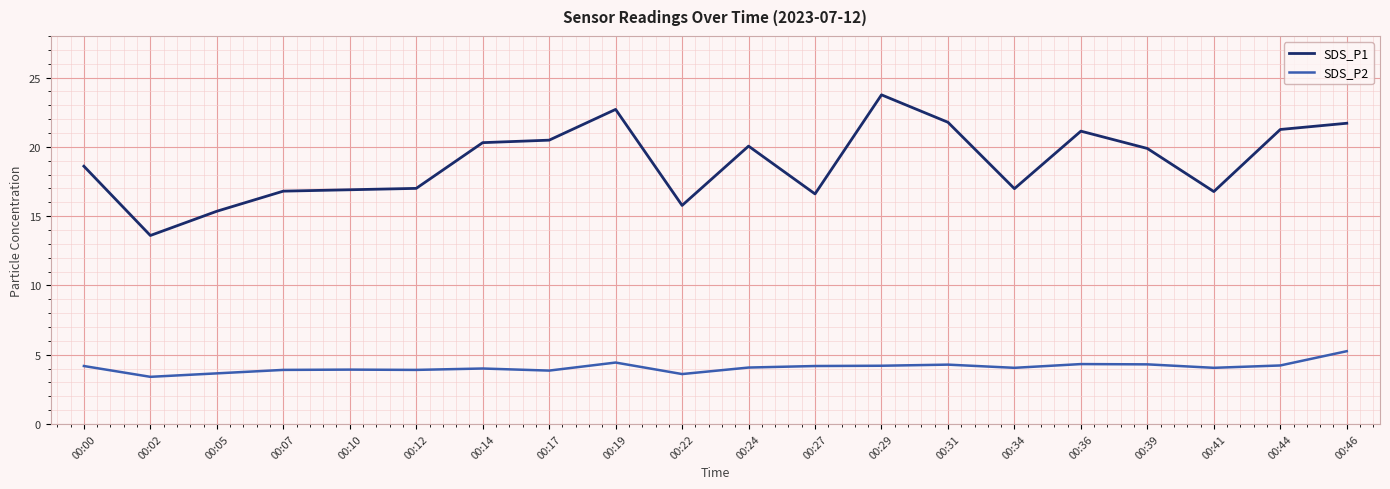

Which series has the largest total across all categories?

SDS_P1